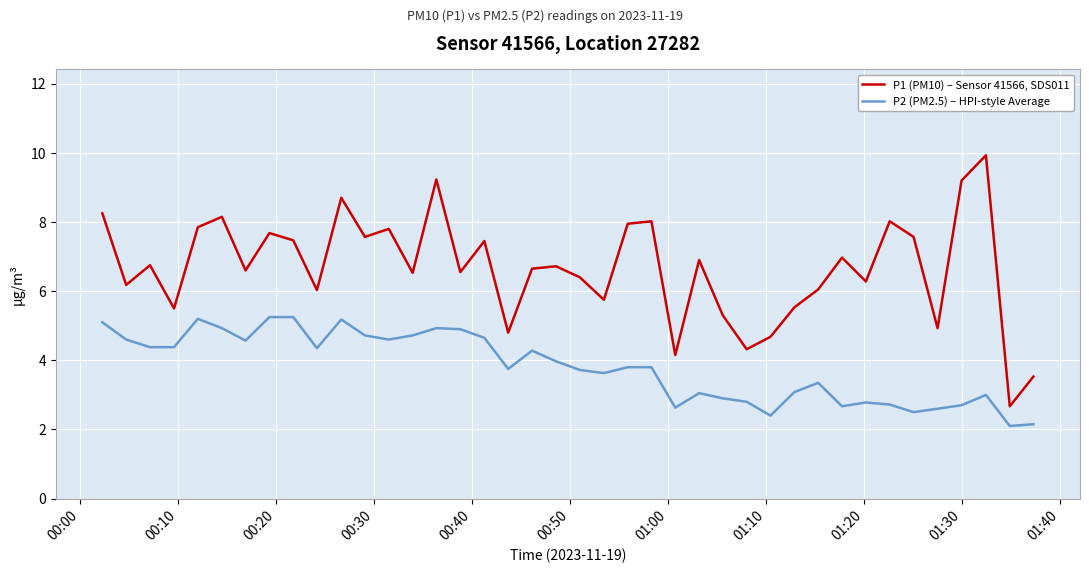

What is the minimum value shown in the chart?

2.1